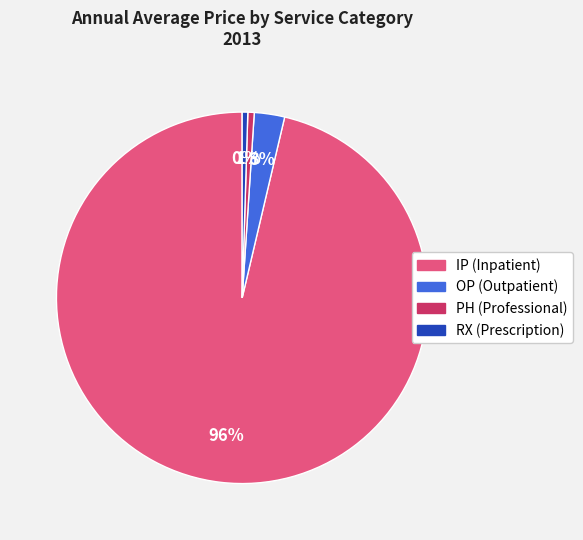

Between RX (Prescription) and IP (Inpatient), which is larger?

IP (Inpatient)